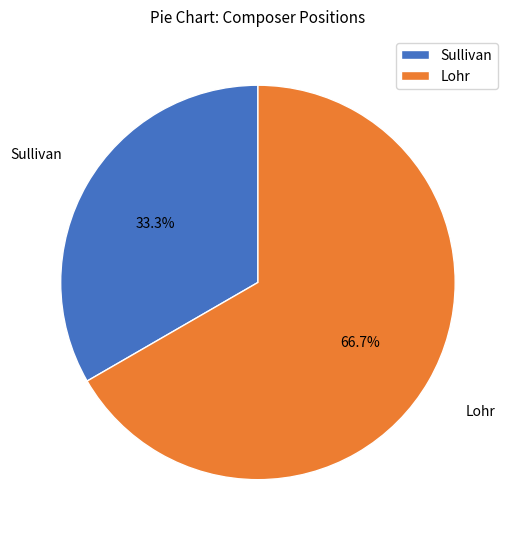

To the nearest percent, what portion does Sullivan represent?

33%